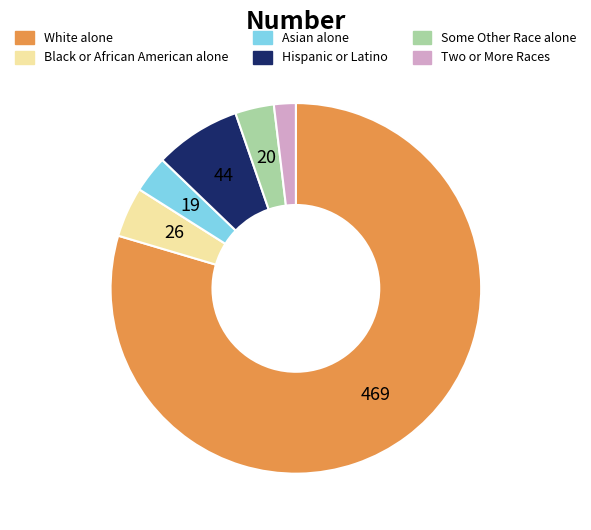

Combined, do Some Other Race alone and Hispanic or Latino account for over 50%?

No